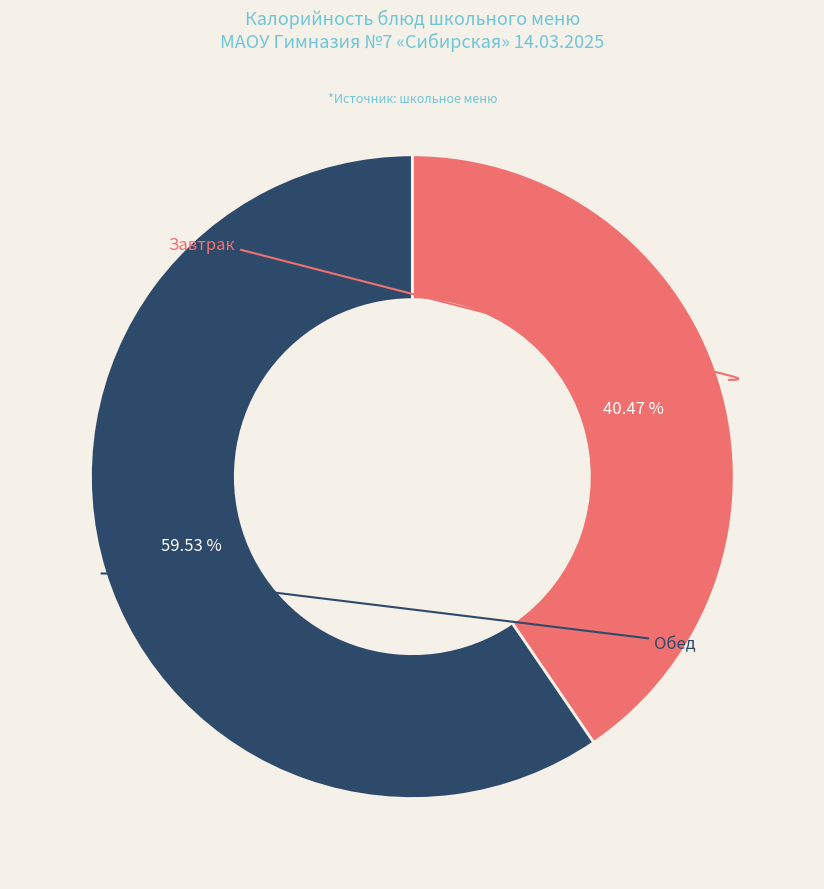

Does any single category account for the majority?

Yes